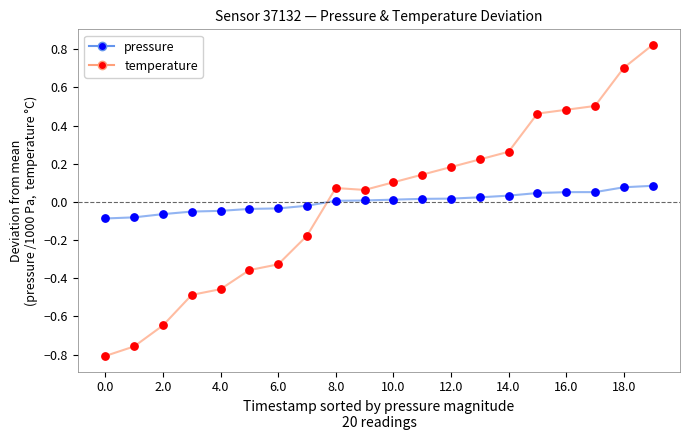

Which series has the largest range (max minus min)?

temperature